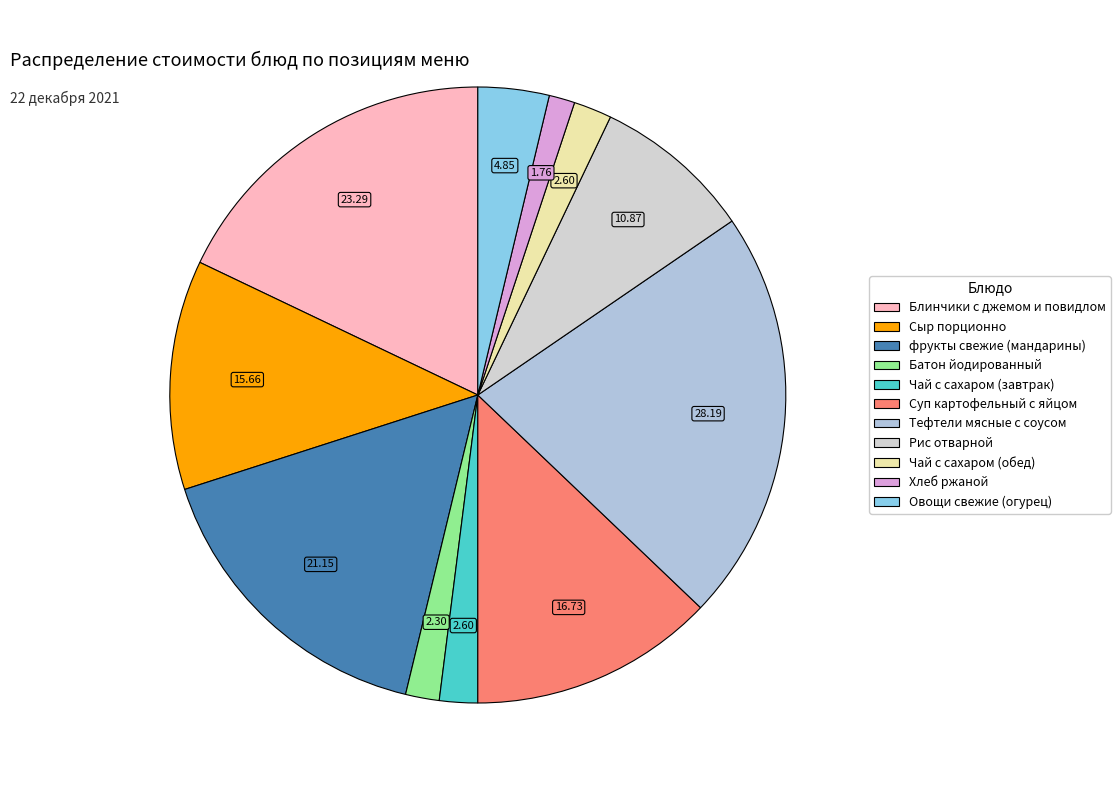

Is it true that Батон йодированный is 1% of the pie?

False